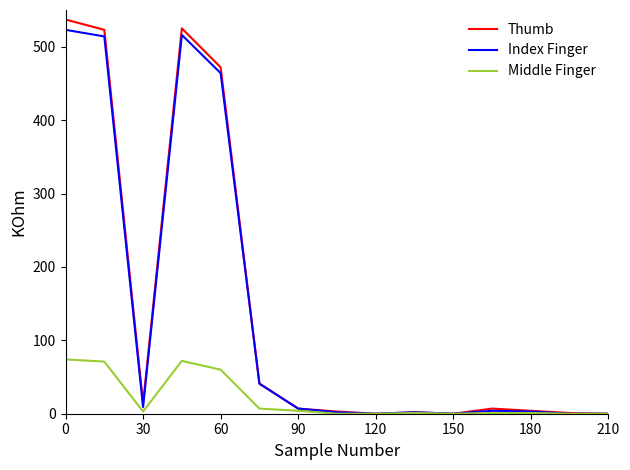

Which series has the largest range (max minus min)?

Thumb